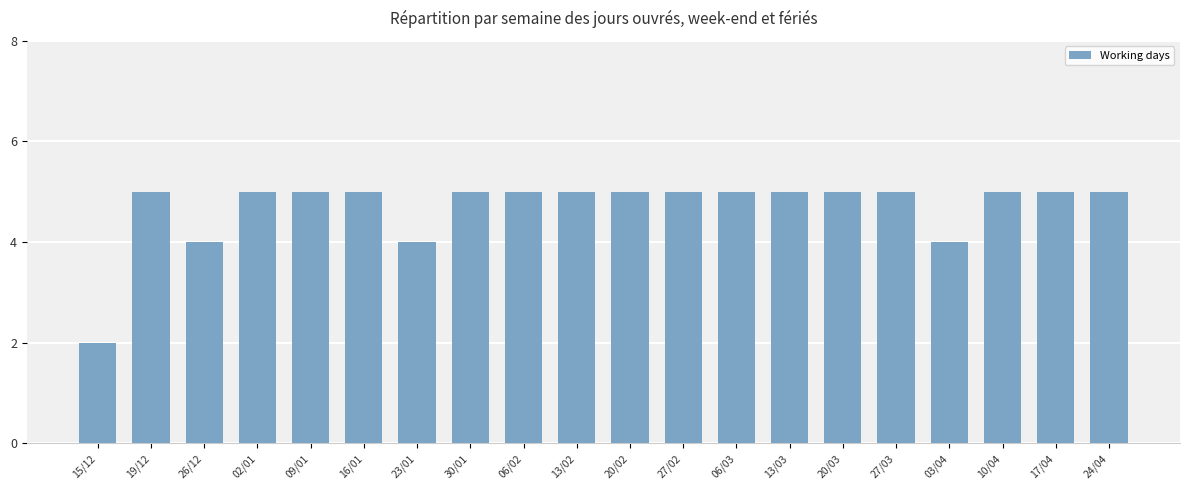

Count the number of categories in the chart.

20